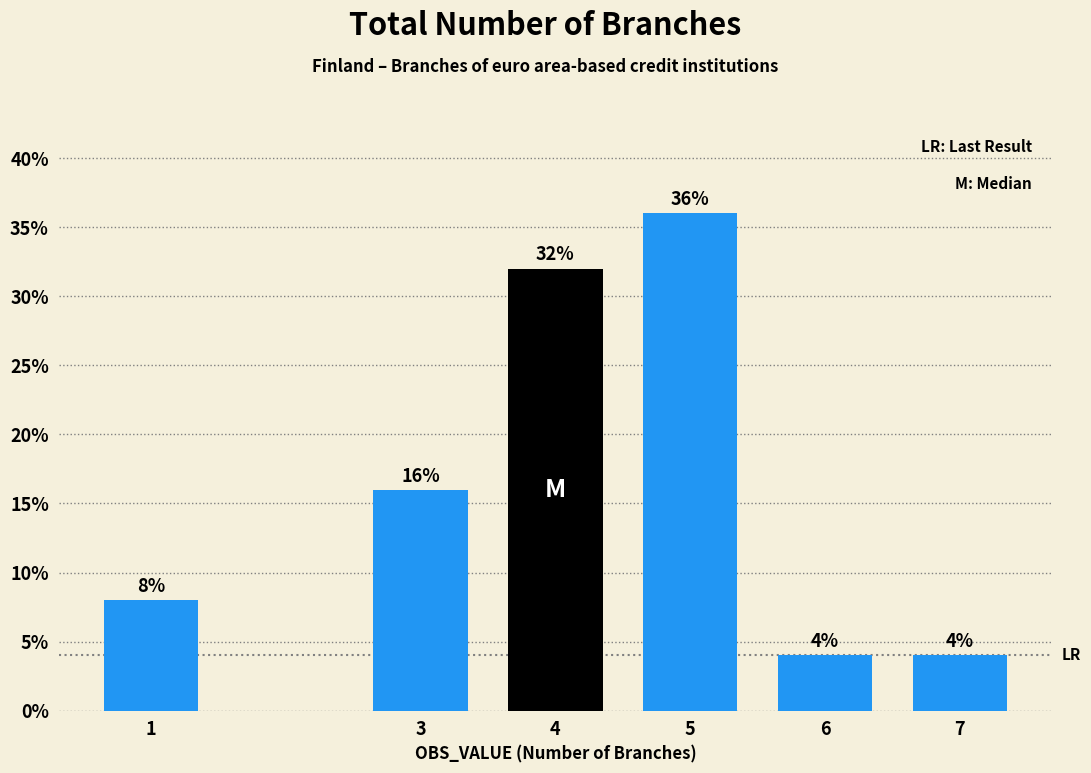

Reading left to right, list all the values displayed in this chart.

8	16	32	36	4	4